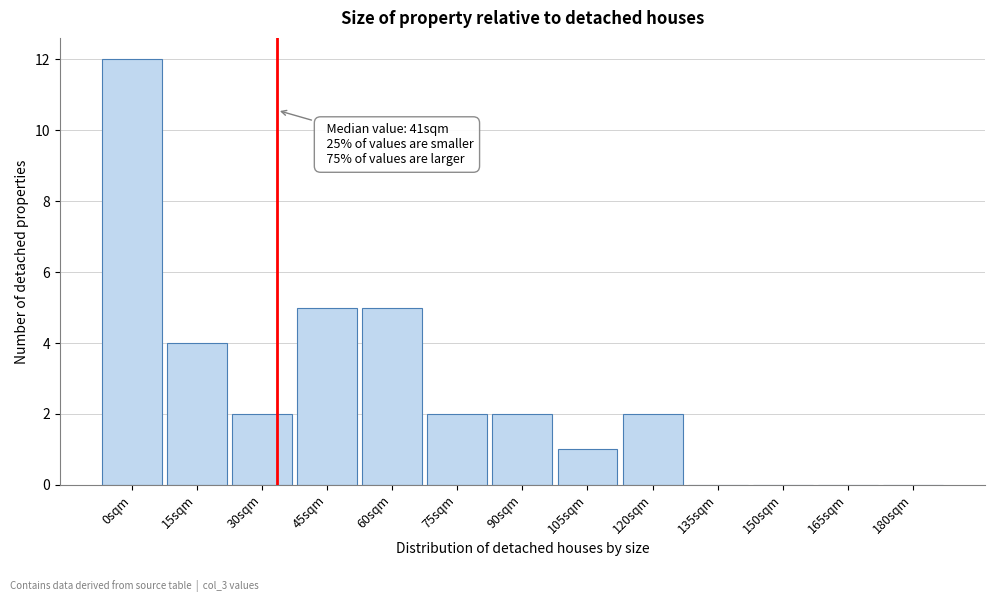

Reading left to right, list all the values displayed in this chart.

0sqm=12	15sqm=4	30sqm=2	45sqm=5	60sqm=5	75sqm=2	90sqm=2	105sqm=1	120sqm=2	135sqm=0	150sqm=0	165sqm=0	180sqm=0